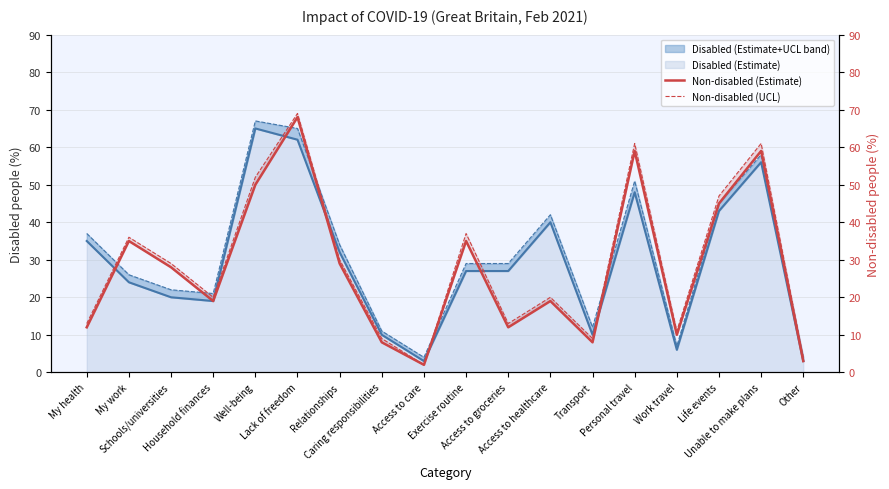

True or false: Non-disabled (UCL) has more than 2 points higher than both neighbors.

True